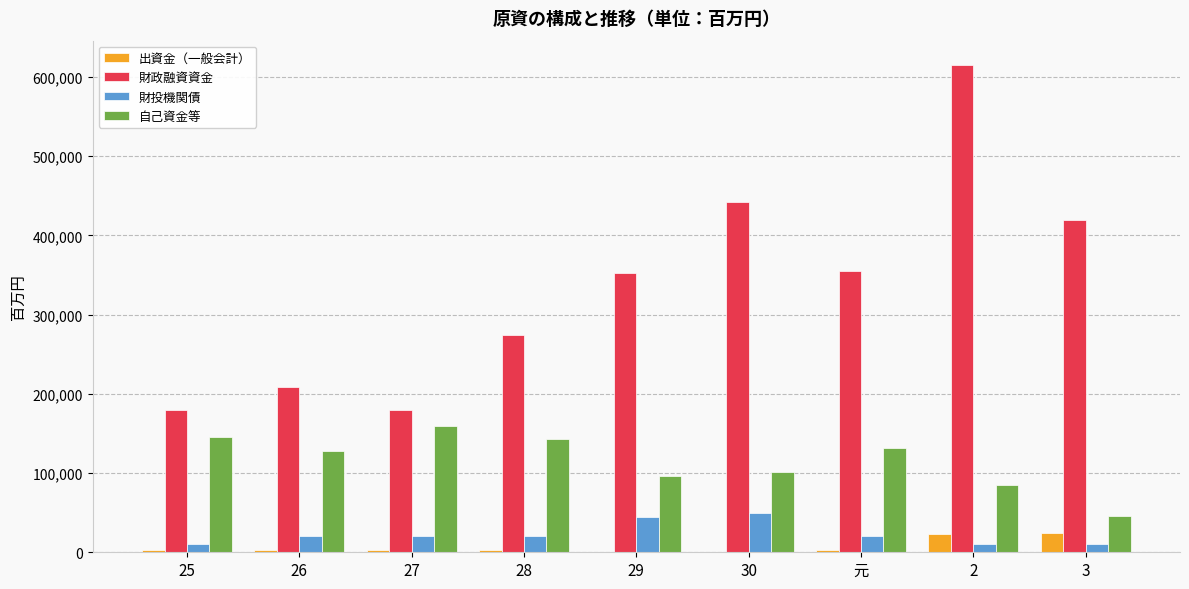

Between 30 and 元, which series saw the biggest shift?

財政融資資金